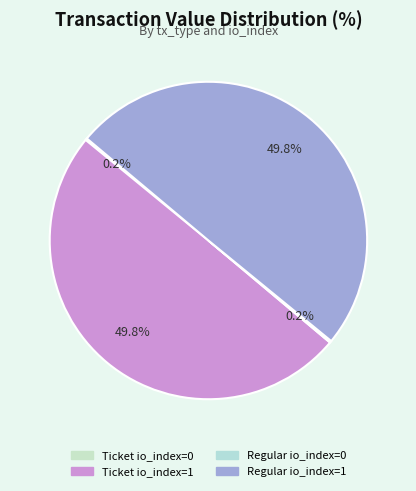

To the nearest percent, what is the combined percentage of Ticket io_index=1 and Ticket io_index=0?

50%